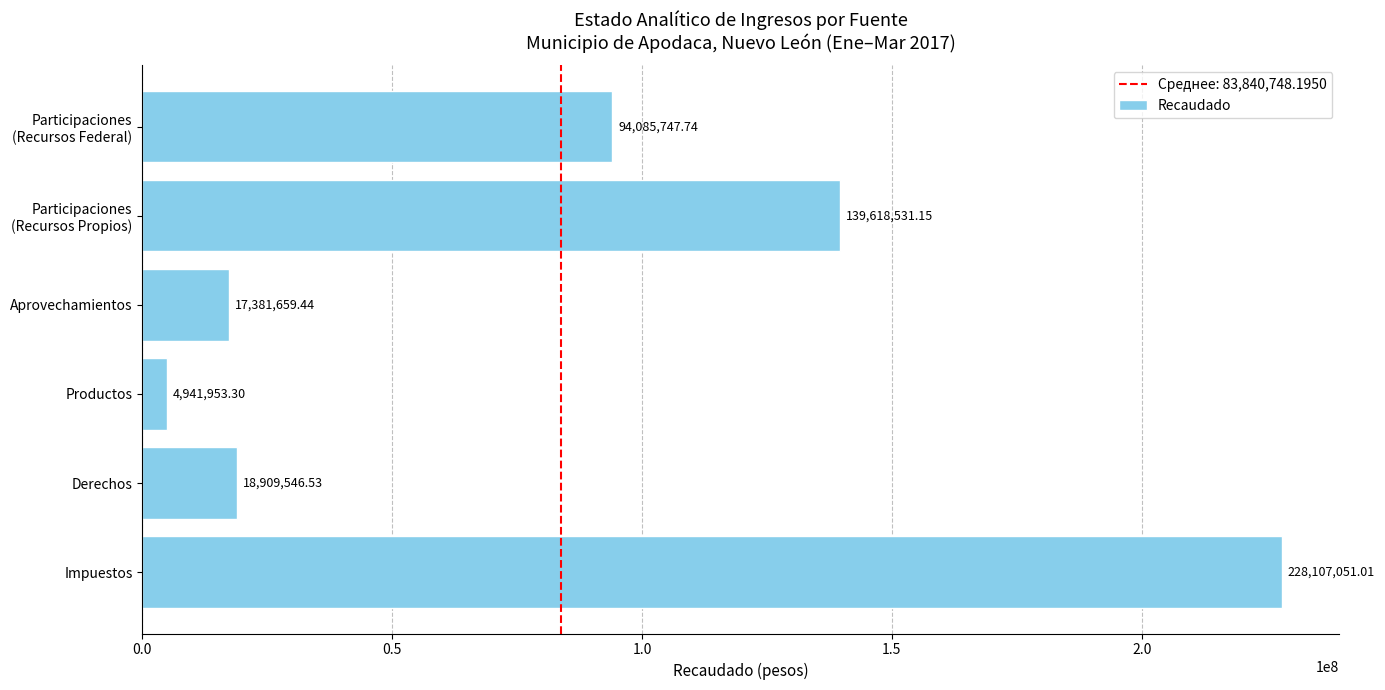

Rank the categories by value from highest to lowest.

Impuestos, Participaciones
(Recursos Propios), Participaciones
(Recursos Federal), Derechos, Aprovechamientos, Productos